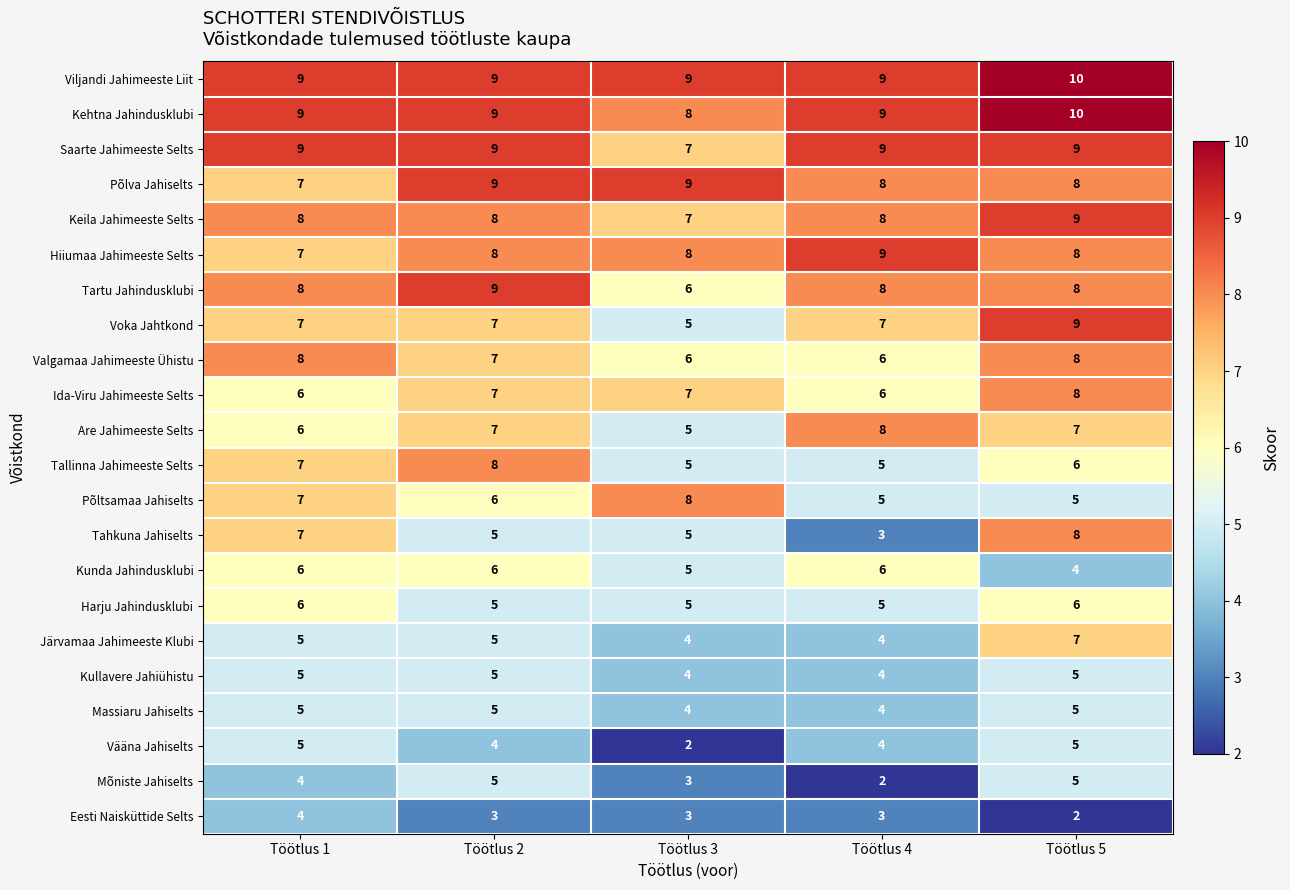

Which label corresponds to the largest value in the chart?

Töötlus 5